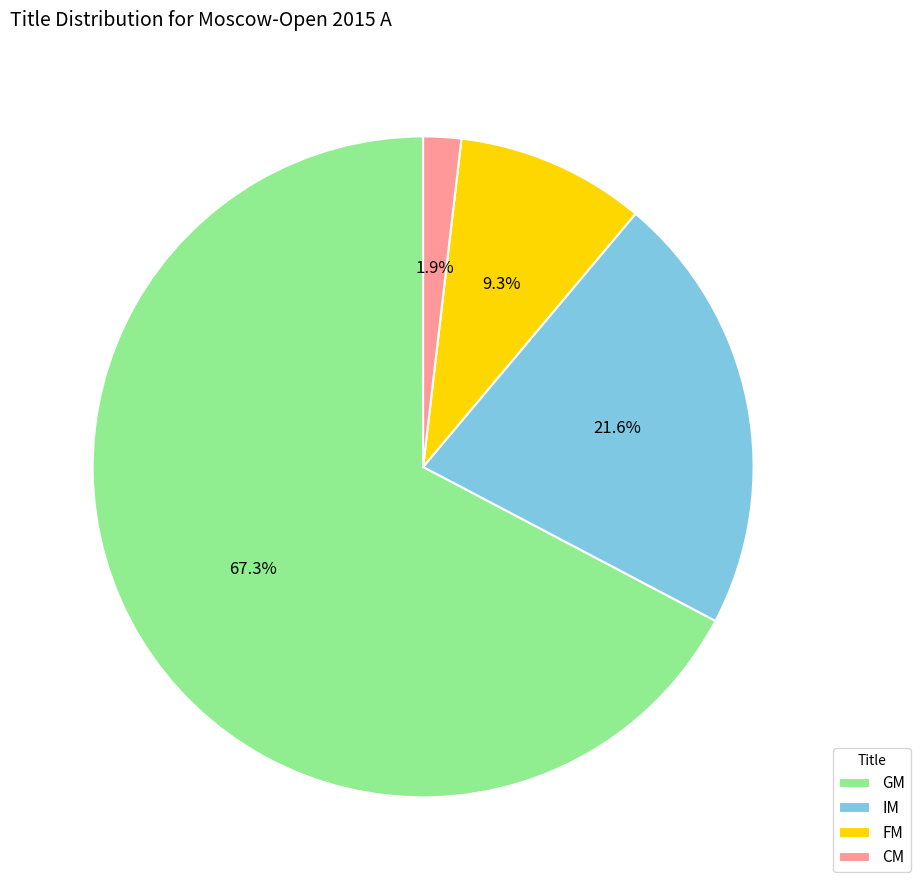

How many slices are in this pie chart?

4